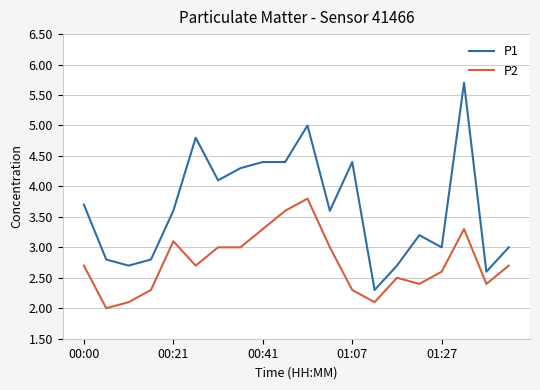

At how many categories does at least one series exceed 4?

8